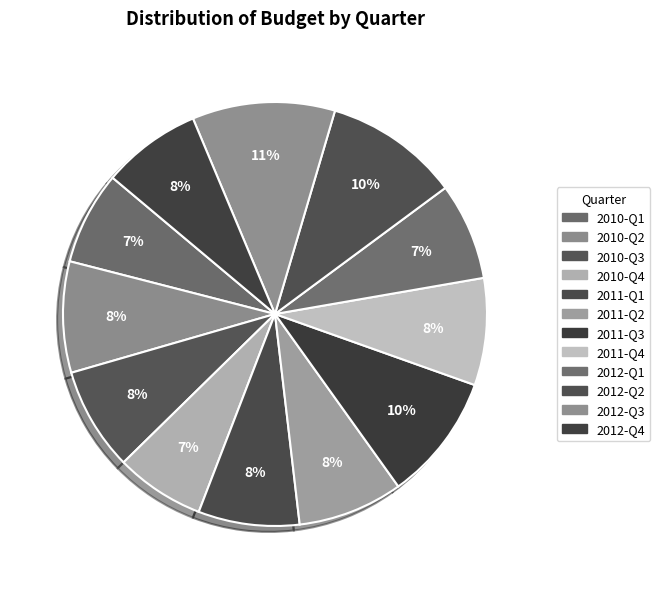

Is the sum of 2010-Q2 and 2011-Q3 greater than half?

No